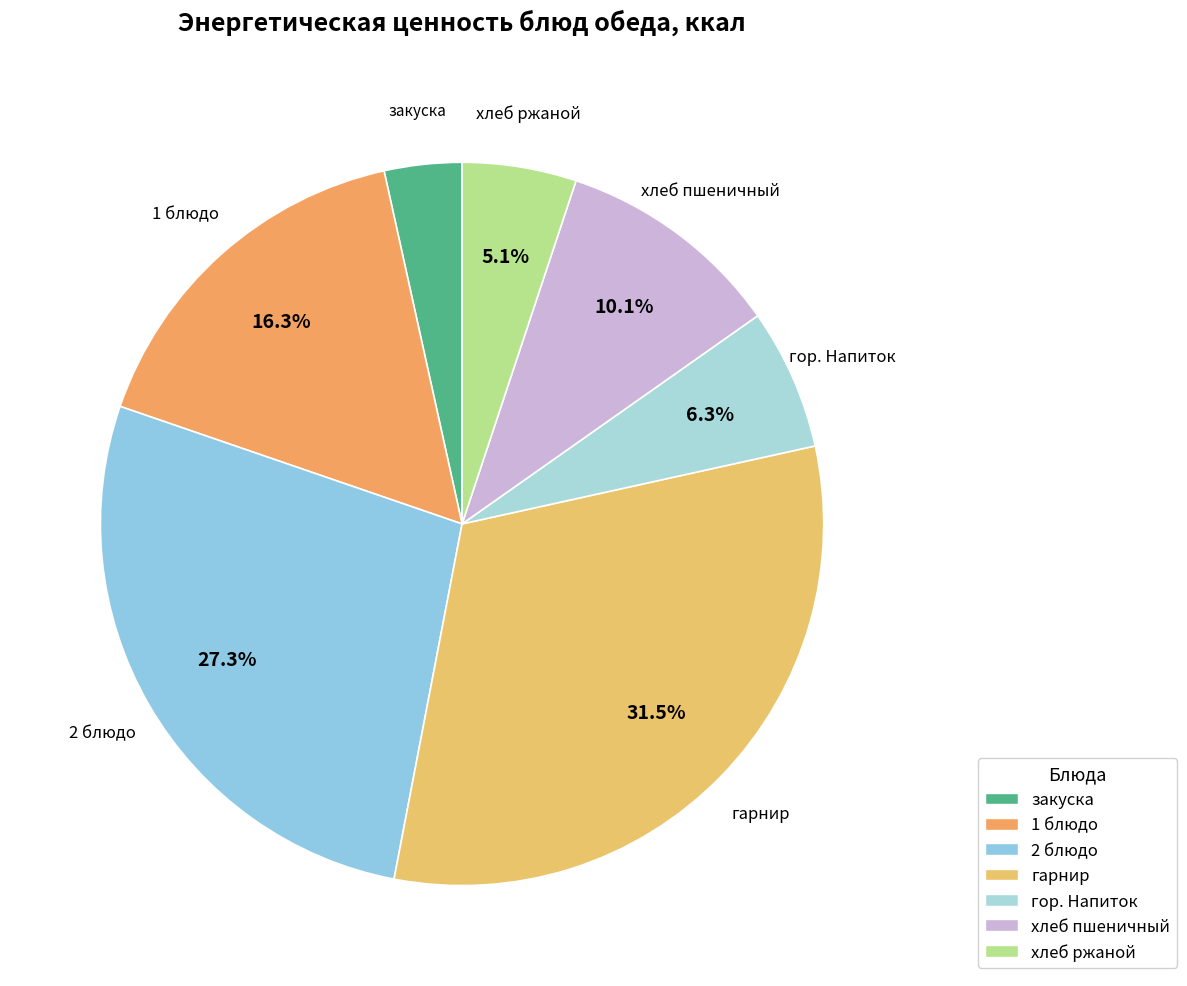

Does any single category account for the majority?

No